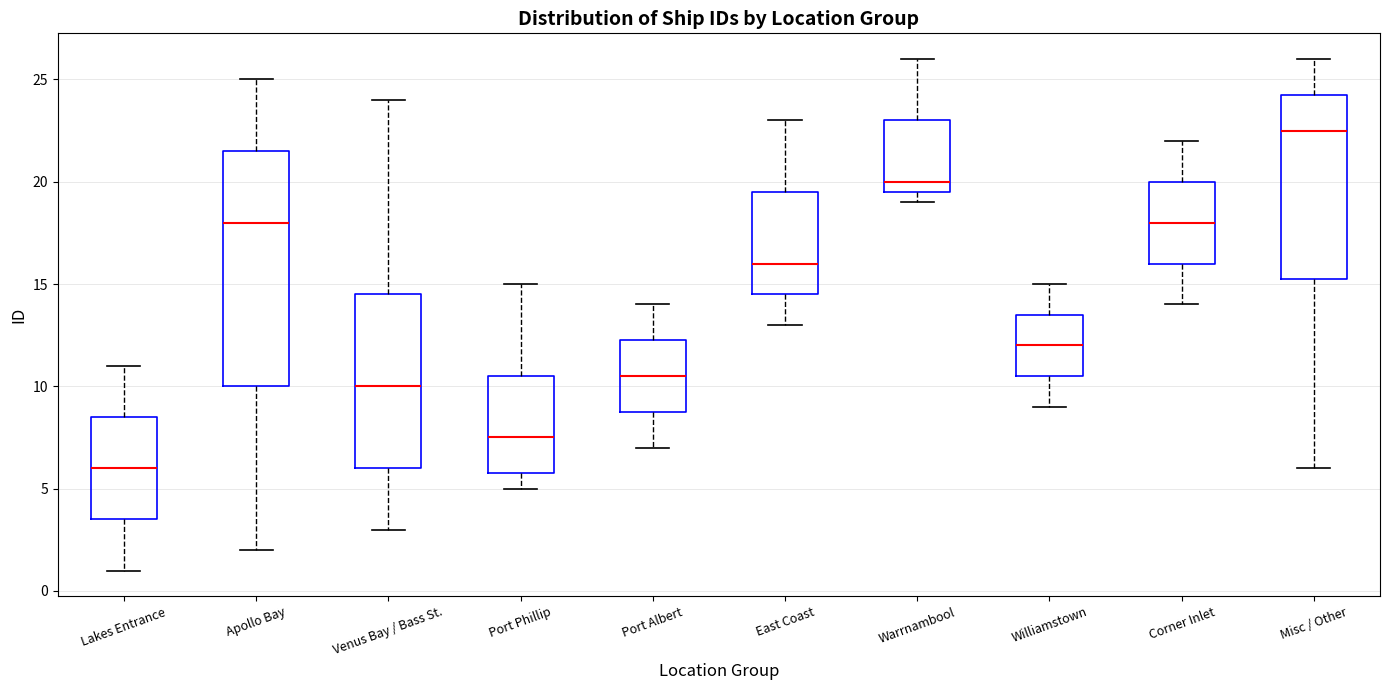

Reading left to right, read every box against the y-axis: the position of its median line, the range the box covers, and the ends of its whiskers. The values are not printed on the chart, so give them approximately, as read against the axis.

Lakes Entrance: median 6.0, box 3.5 to 8.5, whiskers 1.0 to 11.0
Apollo Bay: median 18.0, box 10.0 to 21.5, whiskers 2.0 to 25.0
Venus Bay / Bass St.: median 10.0, box 6.0 to 14.5, whiskers 3.0 to 24.0
Port Phillip: median 7.5, box 6.0 to 10.5, whiskers 5.0 to 15.0
Port Albert: median 10.5, box 9.0 to 12.5, whiskers 7.0 to 14.0
East Coast: median 16.0, box 14.5 to 19.5, whiskers 13.0 to 23.0
Warrnambool: median 20.0, box 19.5 to 23.0, whiskers 19.0 to 26.0
Williamstown: median 12.0, box 10.5 to 13.5, whiskers 9.0 to 15.0
Corner Inlet: median 18.0, box 16.0 to 20.0, whiskers 14.0 to 22.0
Misc / Other: median 22.5, box 15.5 to 24.5, whiskers 6.0 to 26.0